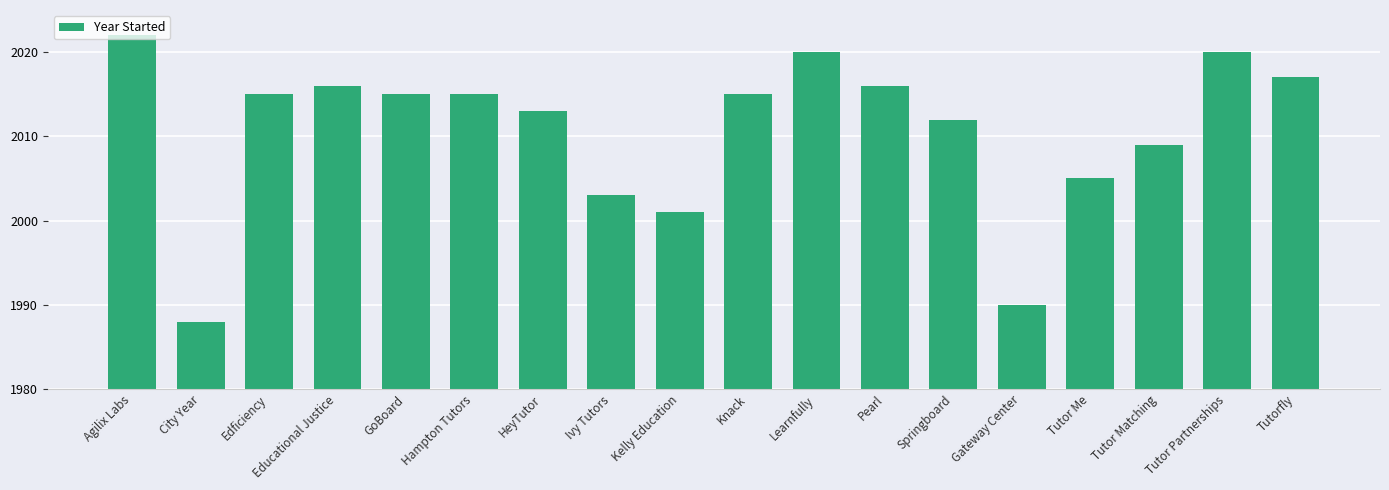

Is it true that the value at Tutorfly is 2017?

True